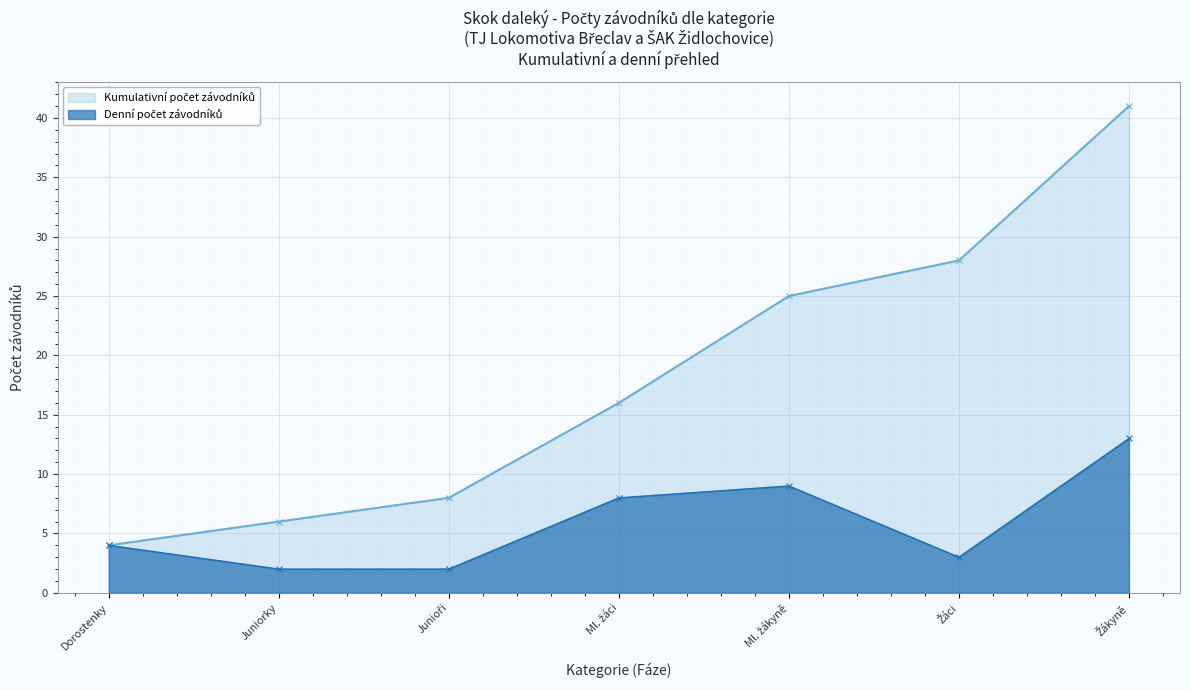

What are all the series names shown in the legend?

Cumulative Count, Daily Count